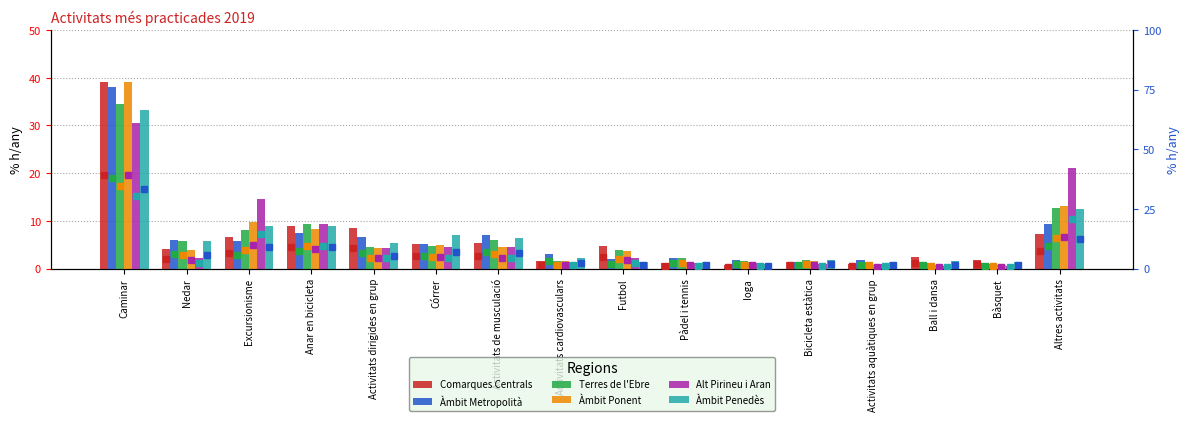

Reading left to right, list all the values displayed in this chart.

Comarques Centrals: 39.2	4.1	6.7	9.0	8.5	5.1	5.4	1.5	4.7	1.1	0.8	1.4	1.0	2.4	1.8	7.3
Àmbit Metropolità: 38.1	6.0	5.8	7.4	6.6	5.2	7.1	3.0	2.0	2.2	1.8	1.4	1.7	1.3	1.1	9.3
Terres de l'Ebre: 34.6	5.7	8.0	9.4	4.5	4.7	6.0	1.5	4.0	2.2	1.5	1.8	1.3	1.2	0.9	12.7
Àmbit Ponent: 39.2	3.8	9.7	8.4	4.4	4.9	4.6	1.5	3.7	1.4	1.3	1.6	0.7	0.7	0.8	13.1
Alt Pirineu i Aran: 30.6	2.3	14.6	9.3	4.3	4.6	4.5	1.4	2.2	1.2	1.2	1.0	0.9	0.5	0.5	21.0
Àmbit Penedès: 33.3	5.7	8.9	8.9	5.4	7.1	6.4	2.2	1.3	1.3	1.0	1.8	1.4	1.6	1.3	12.4